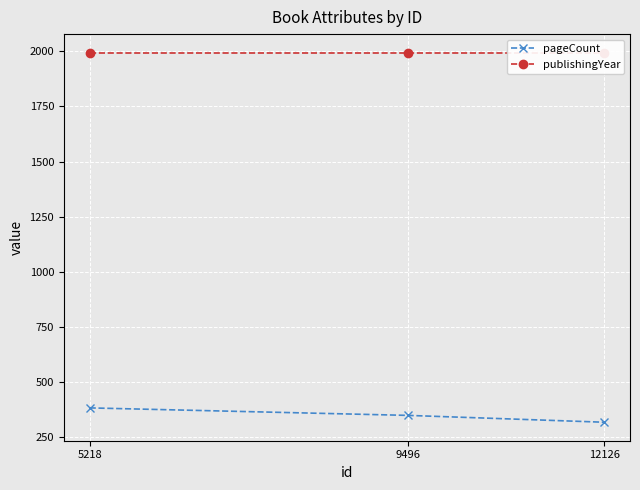

At 5218, list the series in order from smallest to largest.

pageCount, publishingYear